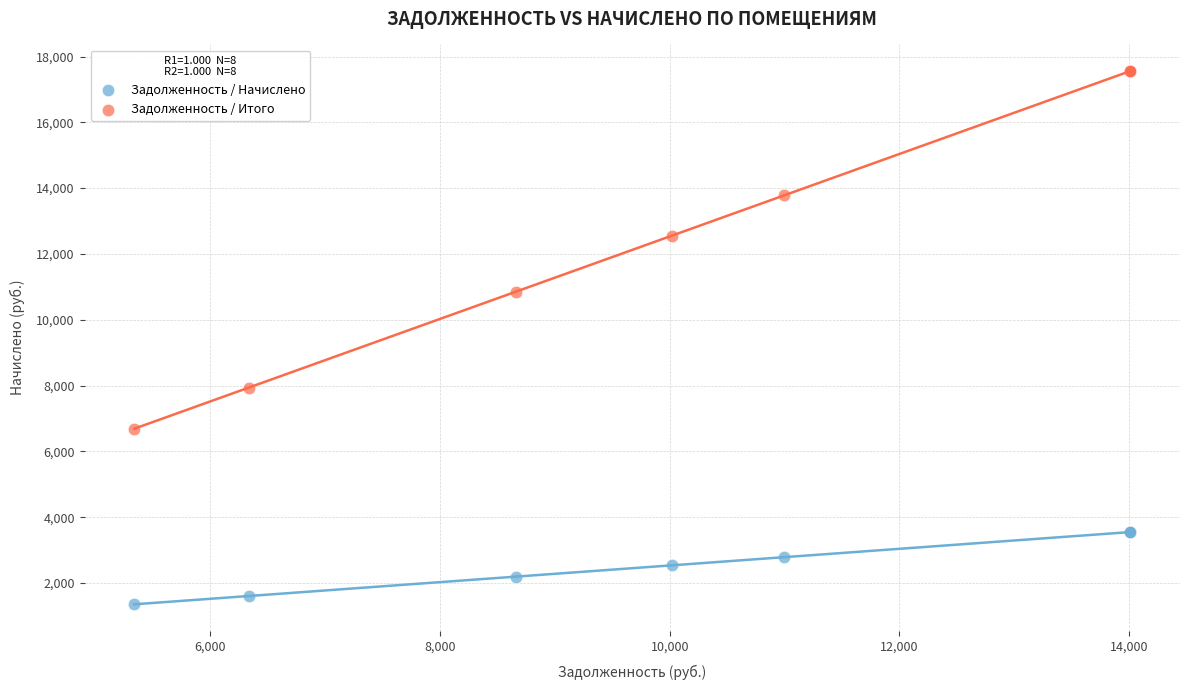

Which series contains the highest Y value?

Задолженность / Итого